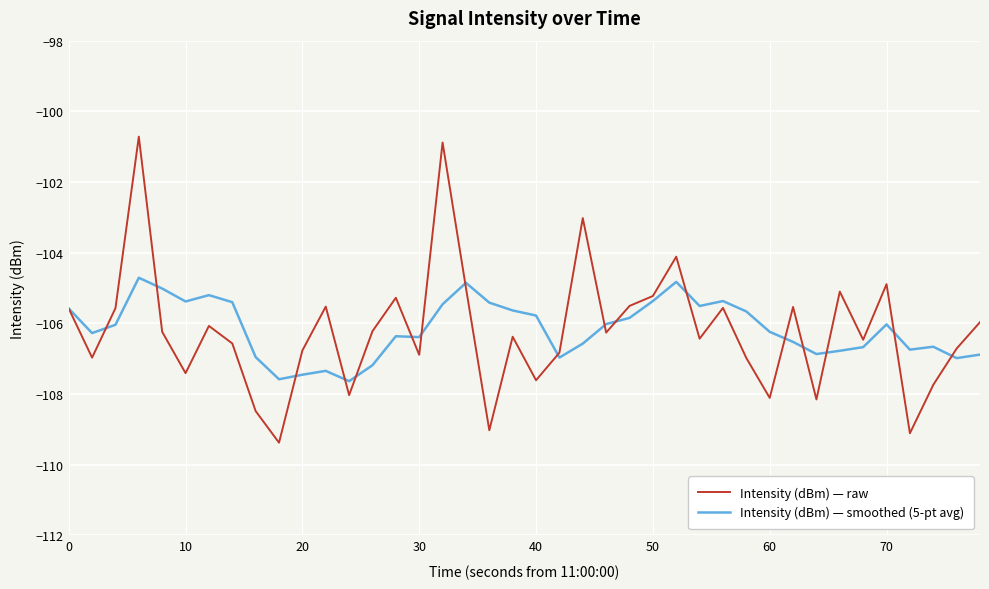

Which series has the largest range (max minus min)?

Intensity (dBm) — raw